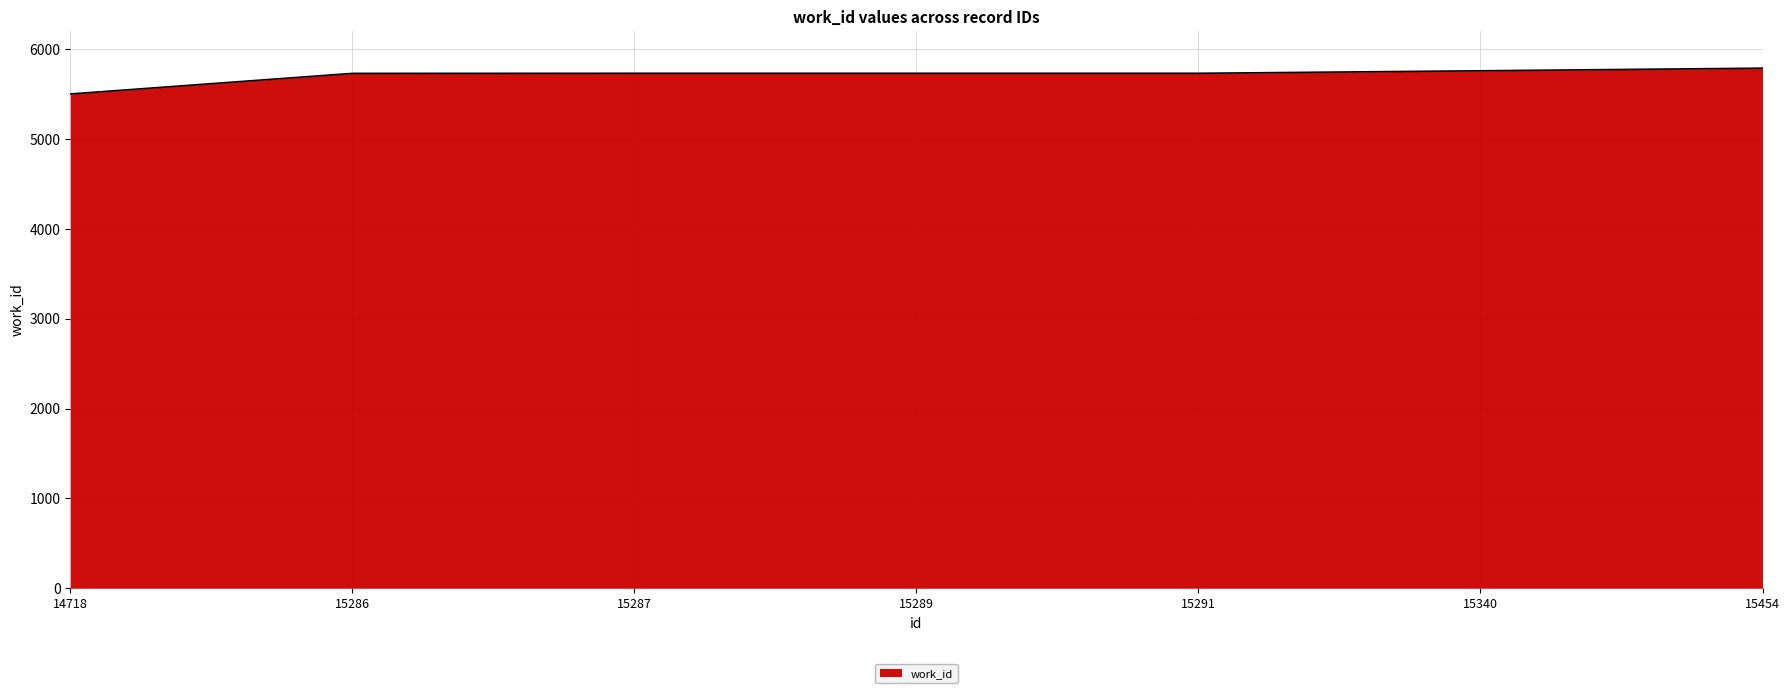

Which label corresponds to the smallest value in the chart?

14718